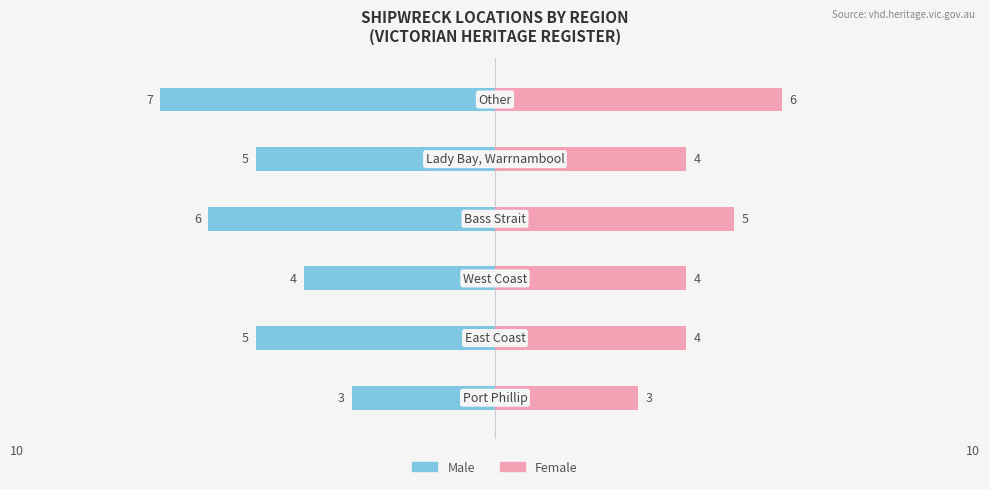

How many series are shown in this chart?

2